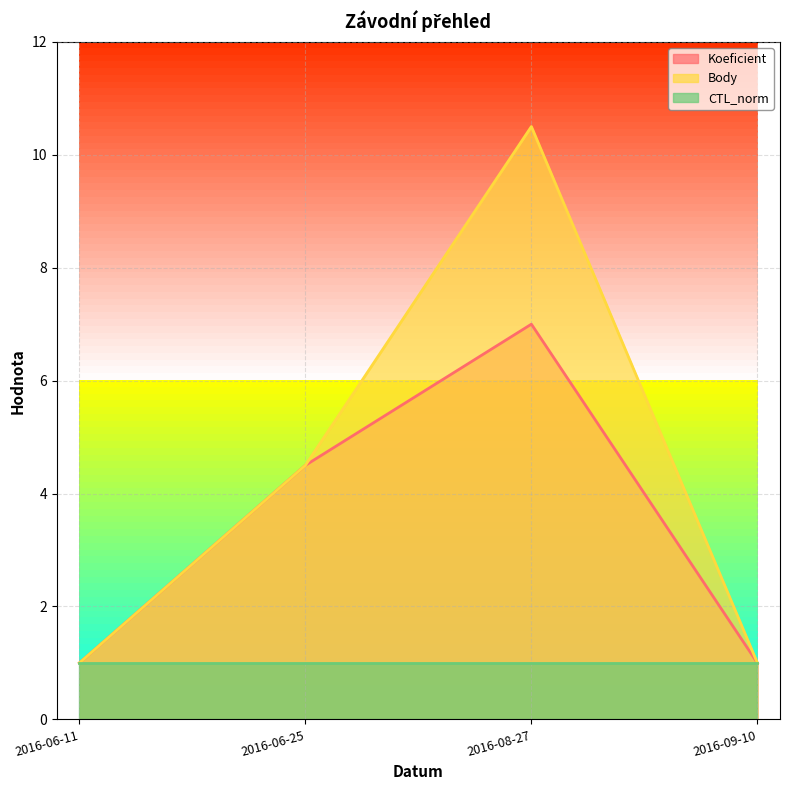

Rank the categories by Koeficient value from highest to lowest.

2016-08-27, 2016-06-25, 2016-06-11, 2016-09-10